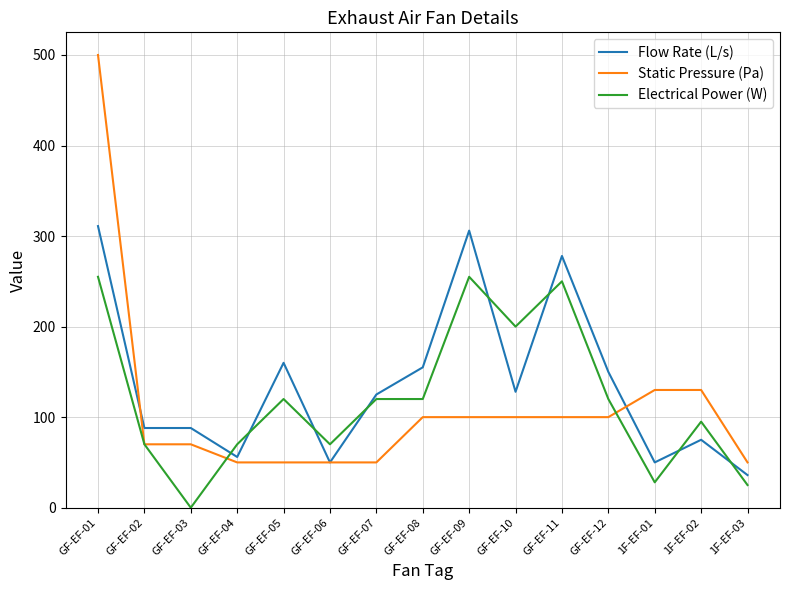

What is the difference between the second highest and minimum values in the Flow Rate (L/s) series?

270